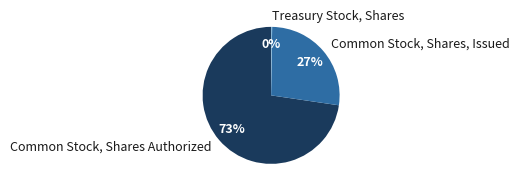

True or false: Common Stock, Shares Authorized accounts for 64% of the total.

False